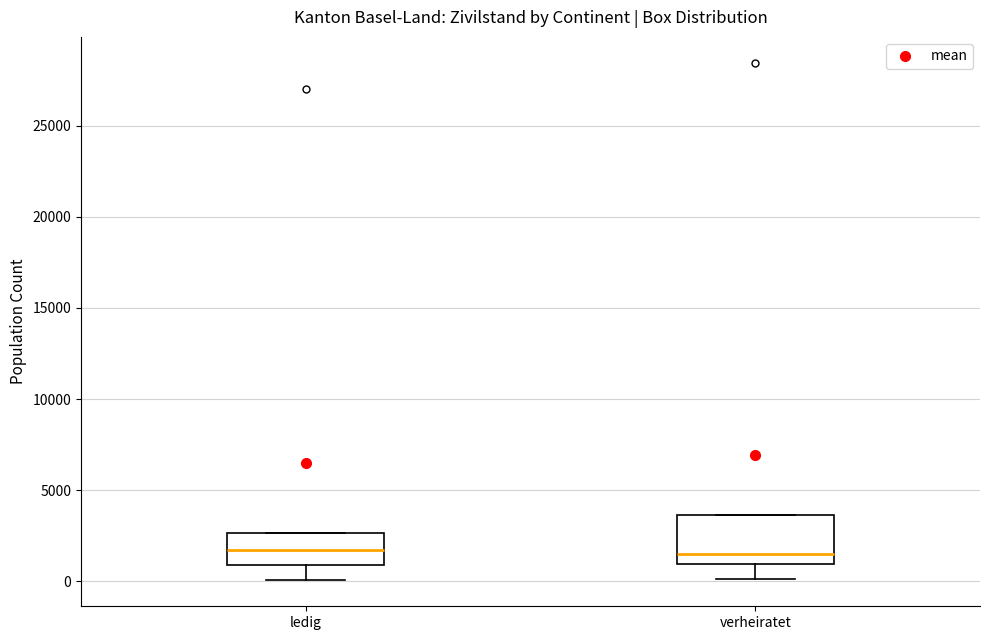

Reading left to right, transcribe this box plot: for each box, give where its median line is, the range the box spans, and where its two whiskers end, as read against the y-axis. The values are not printed on the chart, so give them approximately, as read against the axis.

ledig: median 1500, box 1000 to 2500, whiskers 0 to 2500
verheiratet: median 1500, box 1000 to 3500, whiskers 0 to 3500